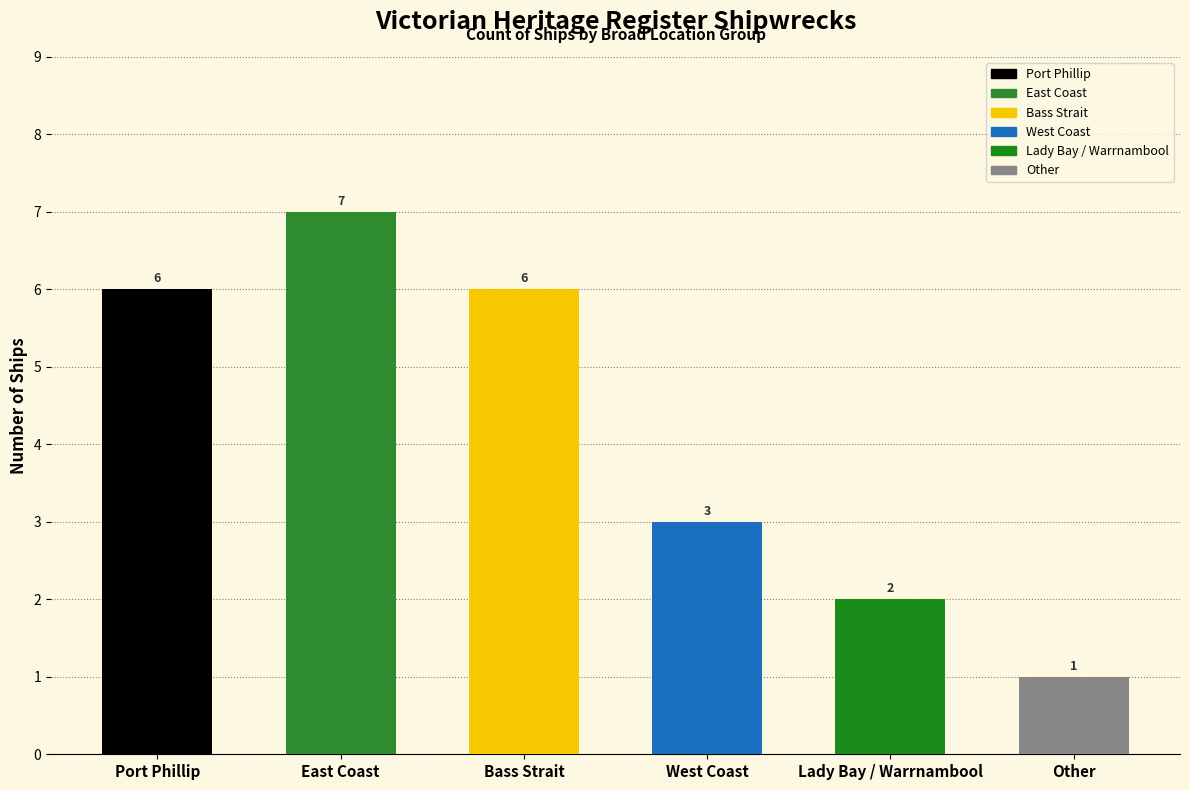

What is the average value?

4